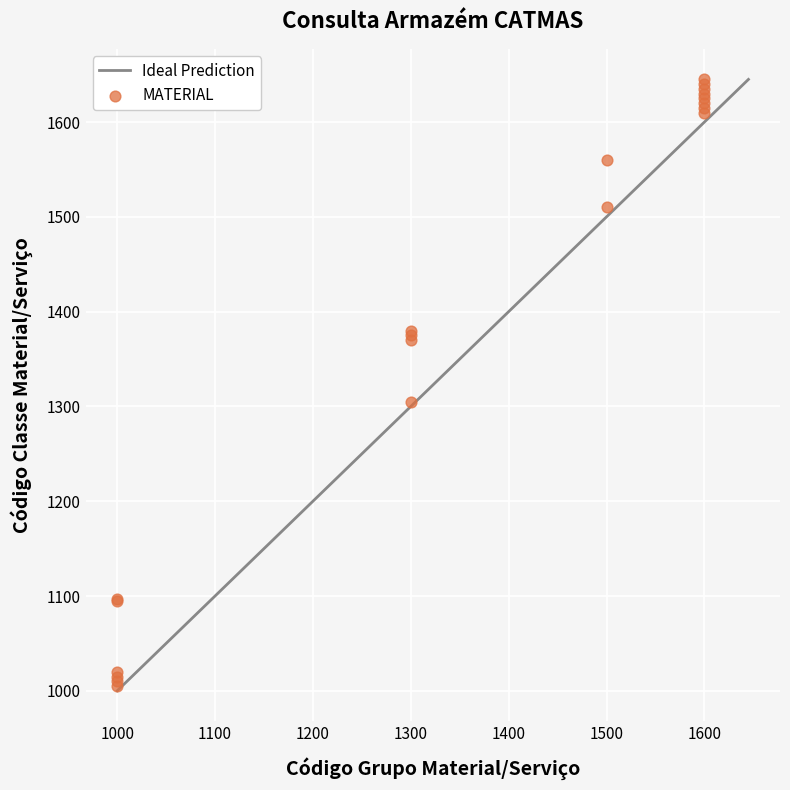

What Y value in the scatter plot is closest to 1325?

1305